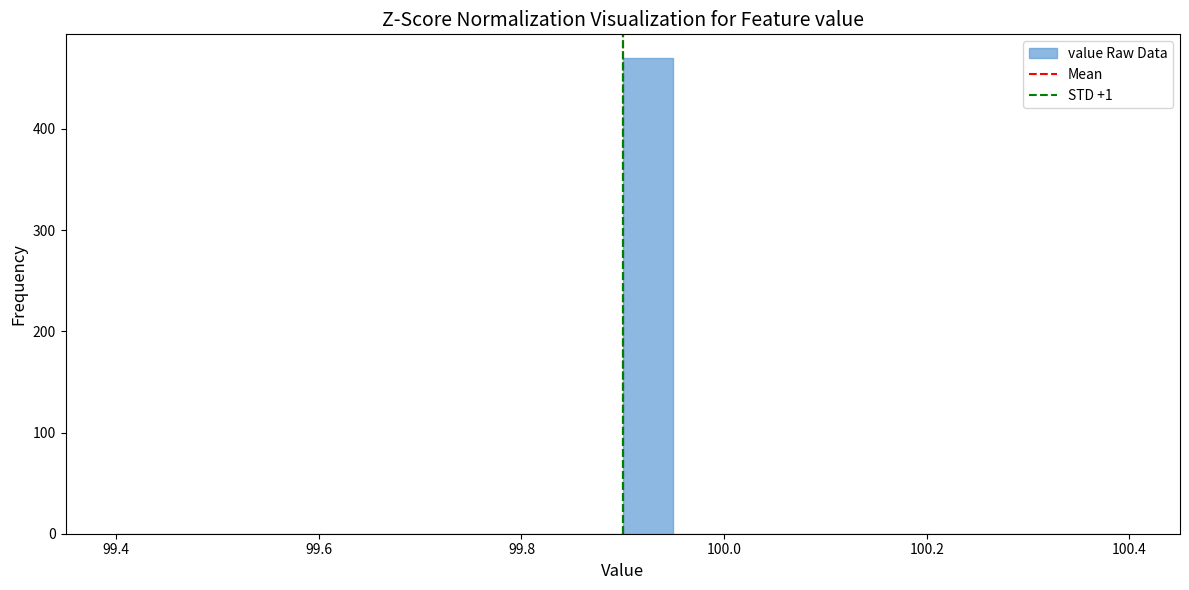

Around what value on the x-axis is the tallest bar? Give the approximate position of its centre, as read against the axis.

99.92